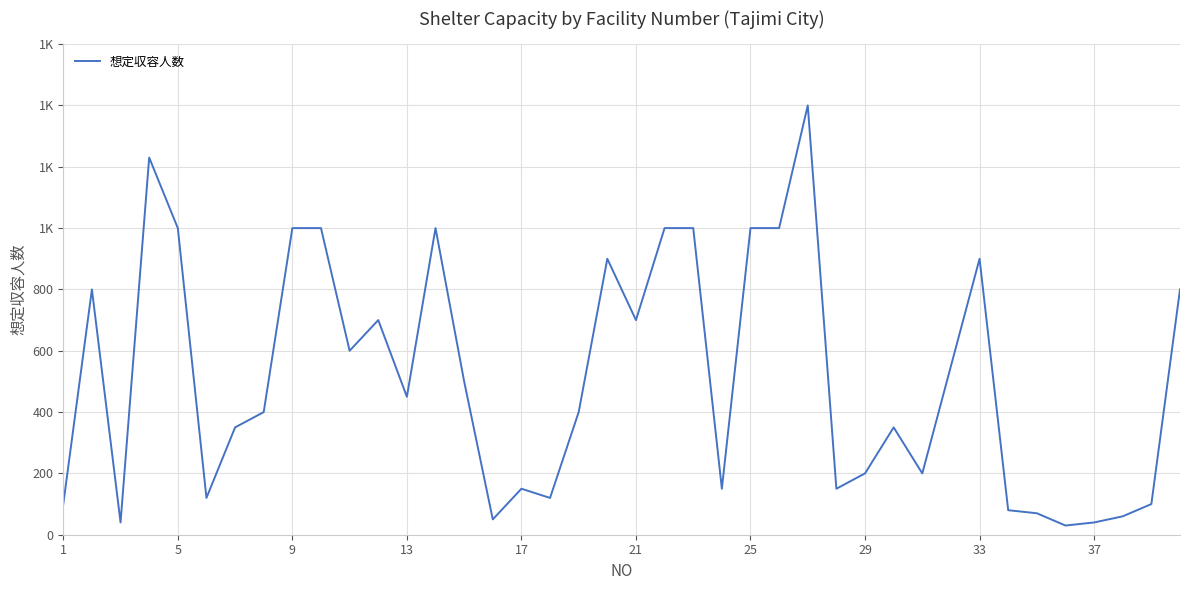

Does the chart display data point markers on the line(s)?

No